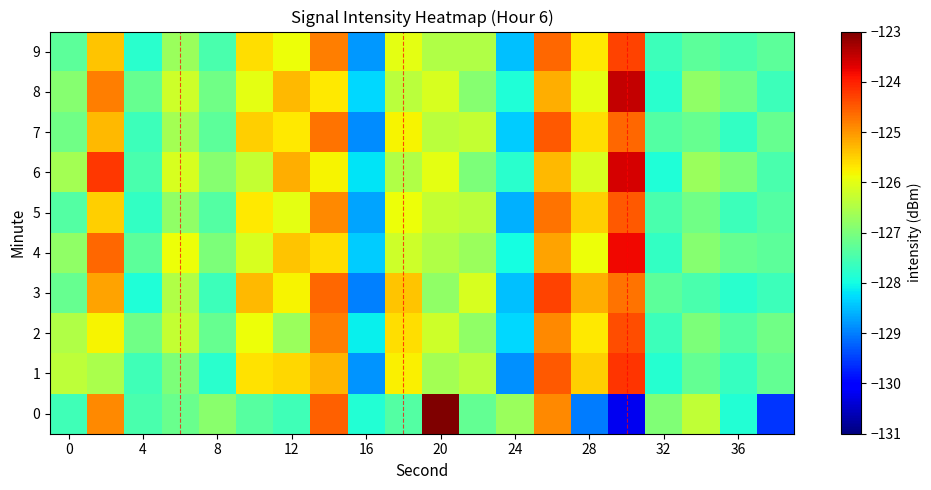

Rank the series by their maximum value, from lowest to highest.

5, 7, 2, 3, 9, 1, 4, 6, 8, 0